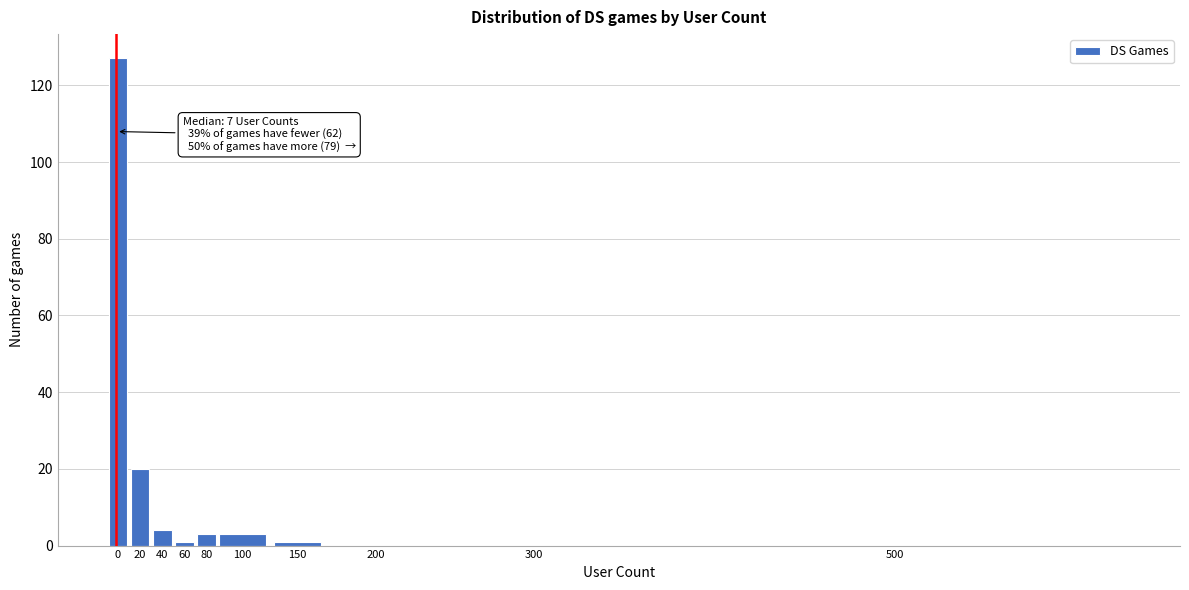

Reading right to left, what are all the values shown in this chart?

500=0	300=0	200=0	150=1	100=3	80=3	60=1	40=4	20=20	0=127